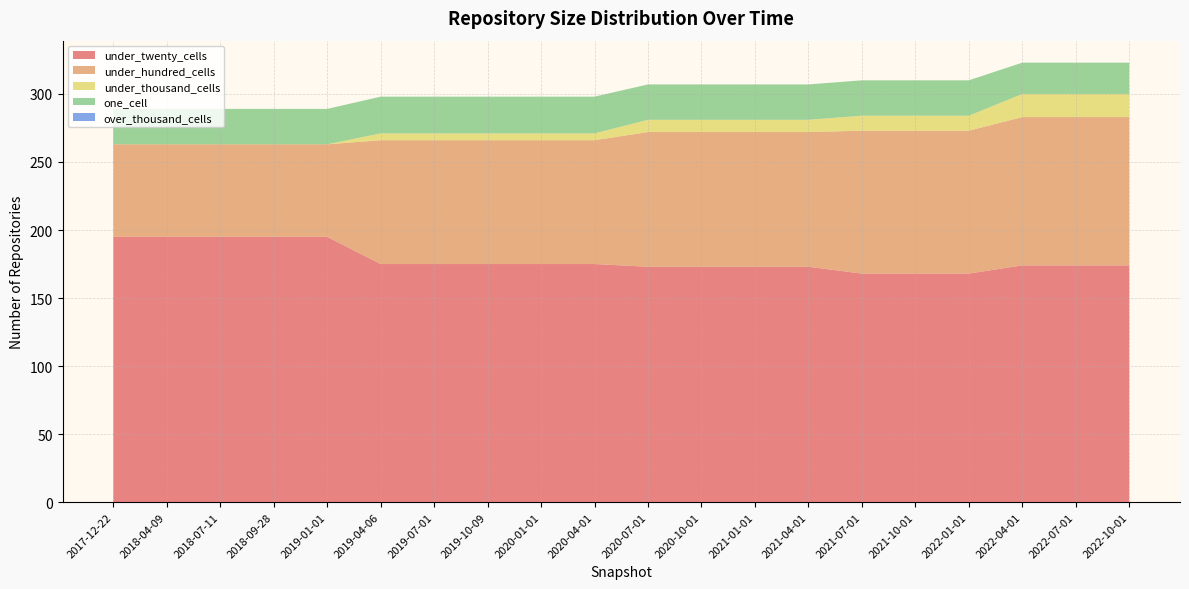

Reading left to right, extract all data points from this chart.

under_twenty_cells: 195	195	195	195	195	175	175	175	175	175	173	173	173	173	168	168	168	174	174	174
under_hundred_cells: 68	68	68	68	68	91	91	91	91	91	99	99	99	99	105	105	105	109	109	109
under_thousand_cells: 0	0	0	0	0	5	5	5	5	5	9	9	9	9	11	11	11	17	17	17
one_cell: 26	26	26	26	26	27	27	27	27	27	26	26	26	26	26	26	26	23	23	23
over_thousand_cells: 0	0	0	0	0	0	0	0	0	0	0	0	0	0	0	0	0	0	0	0